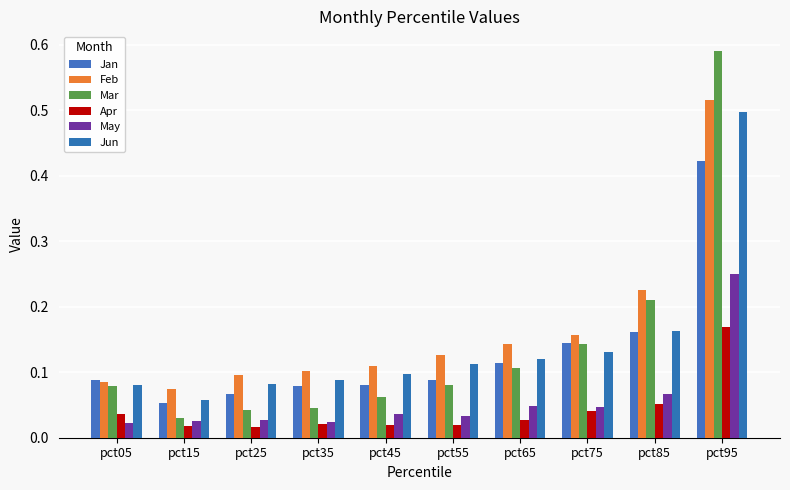

Reading right to left, transcribe all the data shown in this chart.

Jan: 0.4	0.2	0.1	0.1	0.1	0.1	0.1	0.1	0.1	0.1
Feb: 0.5	0.2	0.2	0.1	0.1	0.1	0.1	0.1	0.1	0.1
Mar: 0.6	0.2	0.1	0.1	0.1	0.1	0.0	0.0	0.0	0.1
Apr: 0.2	0.1	0.0	0.0	0.0	0.0	0.0	0.0	0.0	0.0
May: 0.2	0.1	0.0	0.0	0.0	0.0	0.0	0.0	0.0	0.0
Jun: 0.5	0.2	0.1	0.1	0.1	0.1	0.1	0.1	0.1	0.1